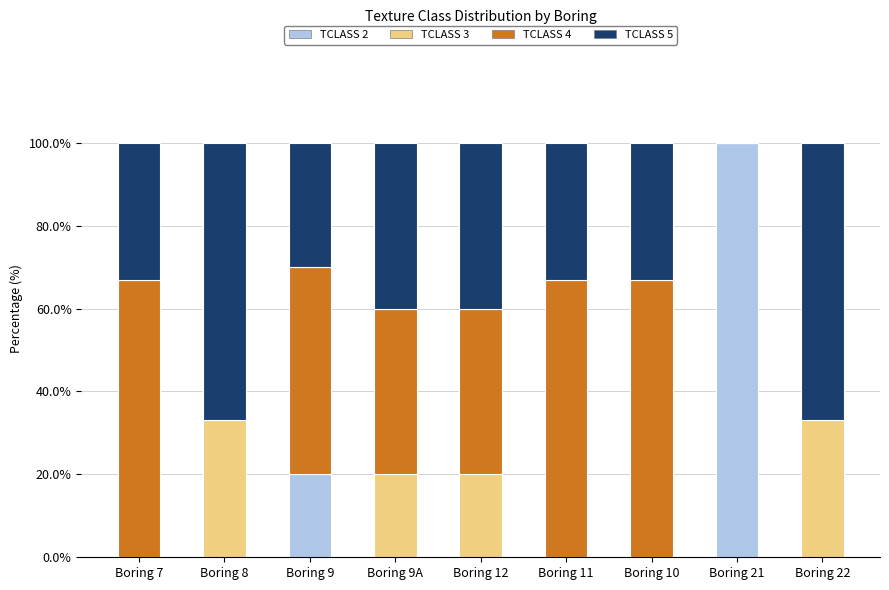

What is the total value across all series at Boring 9?

100